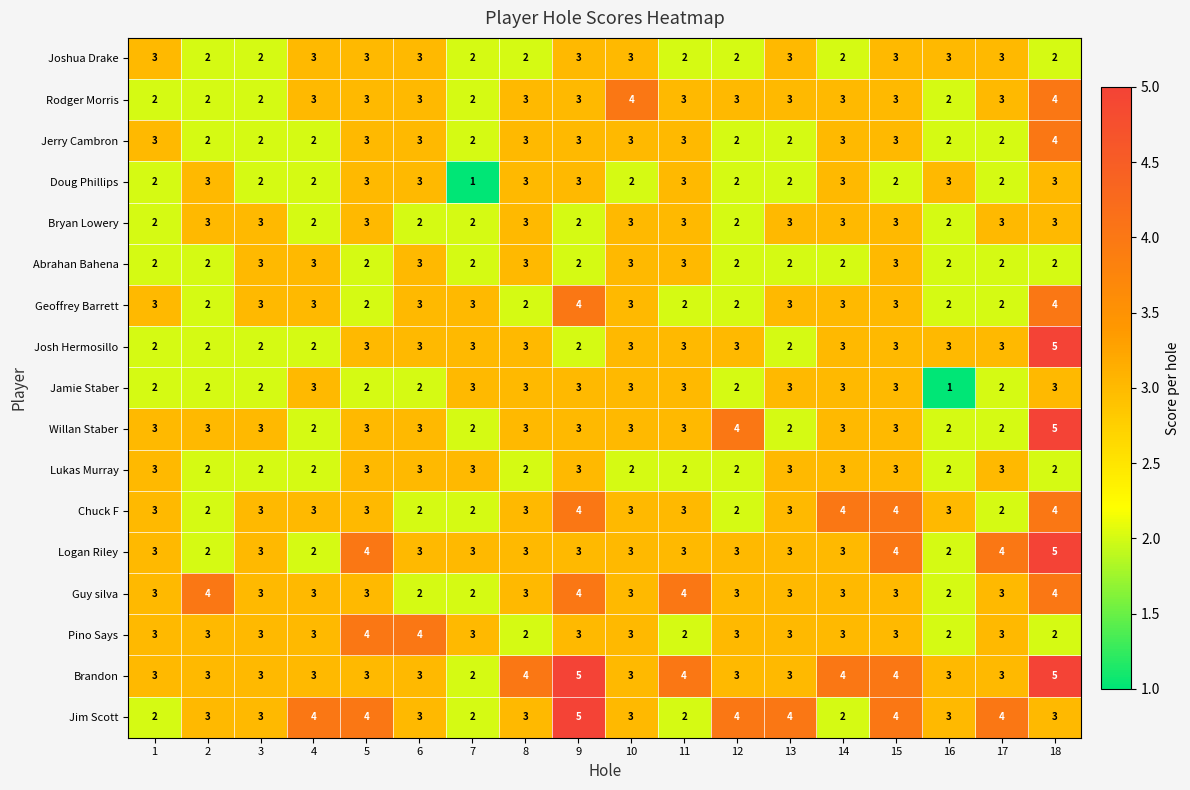

What is the greatest value displayed?

5